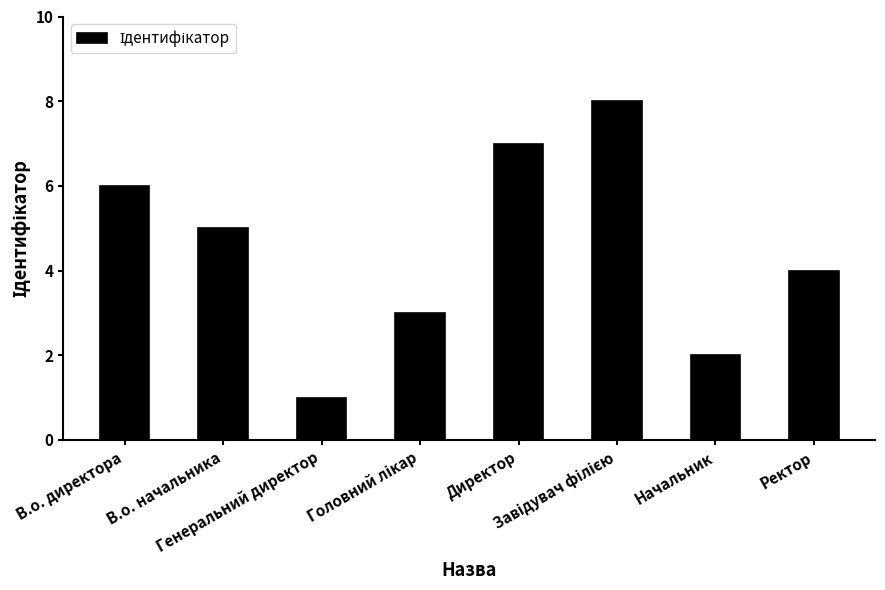

Where does the data first go above 5?

В.о. директора